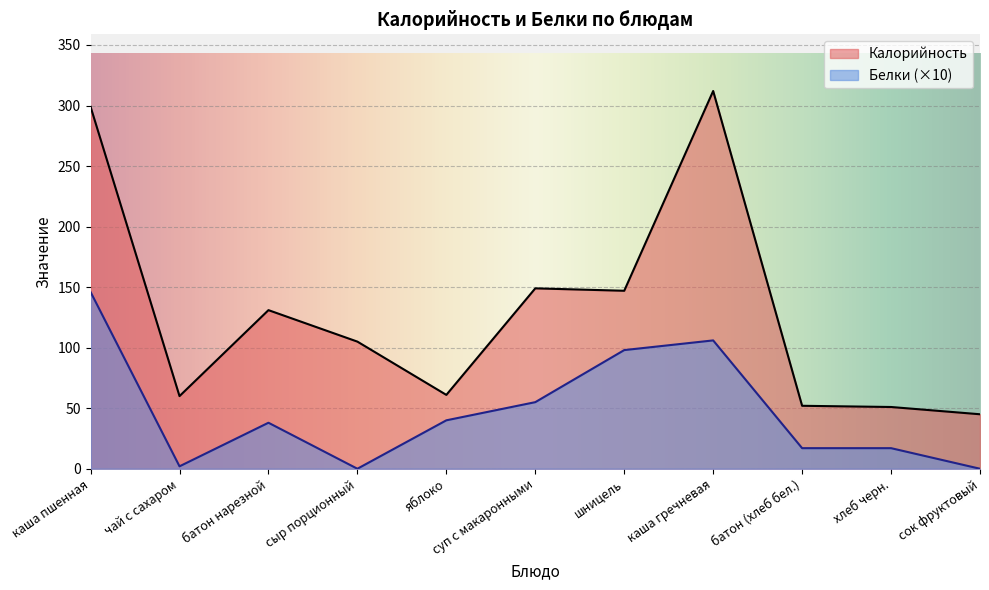

Reading left to right, transcribe all the data shown in this chart.

Калорийность: каша пшенная=299	чай с сахаром=60	батон нарезной=131	сыр порционный=105	яблоко=61	суп с макаронными=149	шницель=147	каша гречневая=312	батон (хлеб бел.)=52	хлеб черн.=51	сок фруктовый=45
Белки: каша пшенная=146	чай с сахаром=2	батон нарезной=38	сыр порционный=0	яблоко=40	суп с макаронными=55	шницель=98	каша гречневая=106	батон (хлеб бел.)=17	хлеб черн.=17	сок фруктовый=0